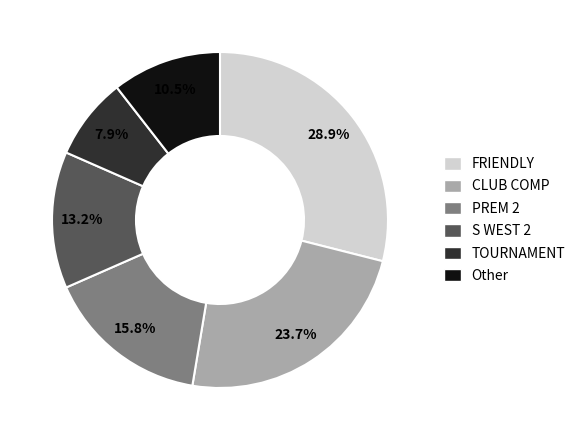

Count the number of slices in the pie.

6